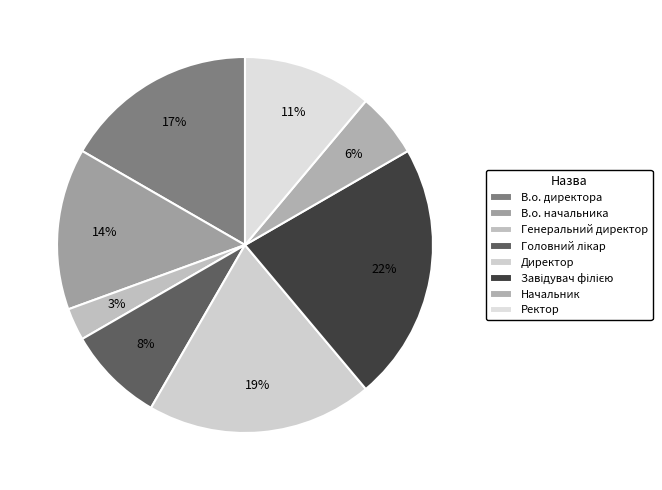

How many slices are in this pie chart?

8